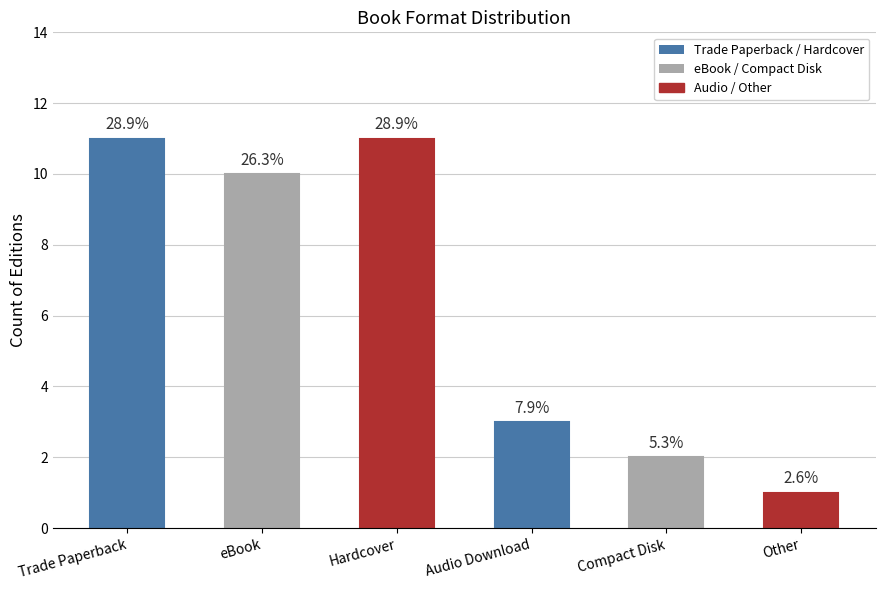

Reading left to right, what are all the values shown in this chart?

Trade Paperback=11	eBook=10	Hardcover=11	Audio Download=3	Compact Disk=2	Other=1